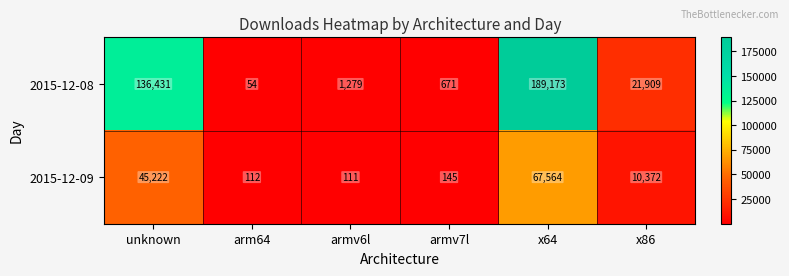

At which category is the sum across all series the highest?

x64